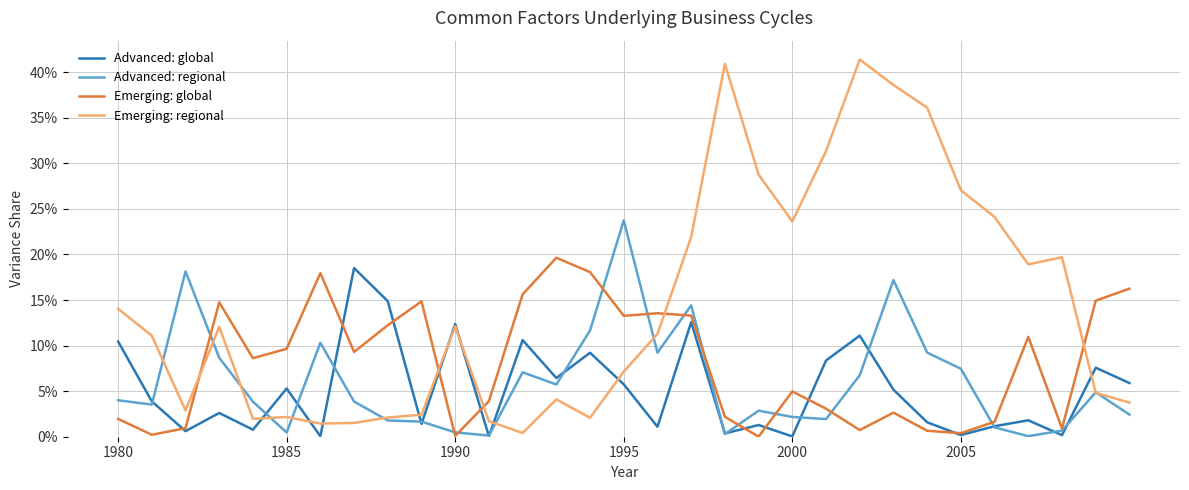

At how many categories does at least one series exceed 0?

31